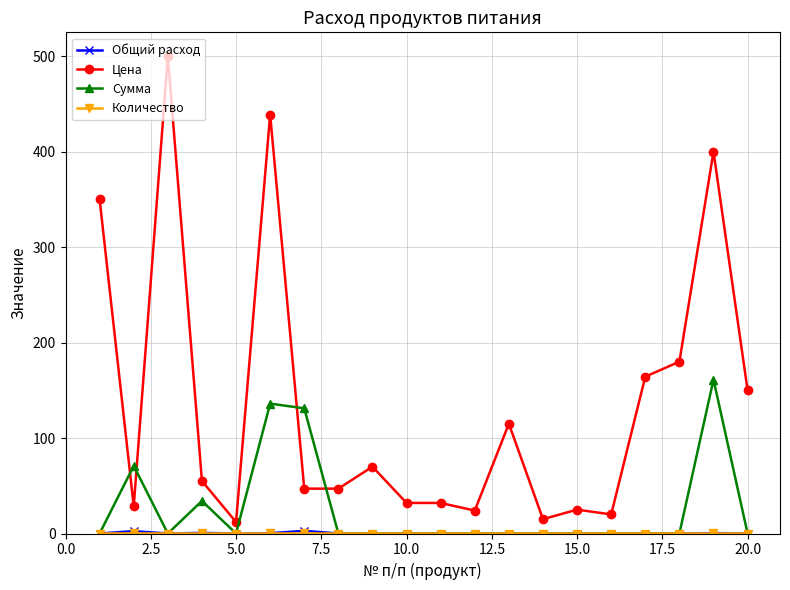

What is the average value of the Сумма series?

26.7